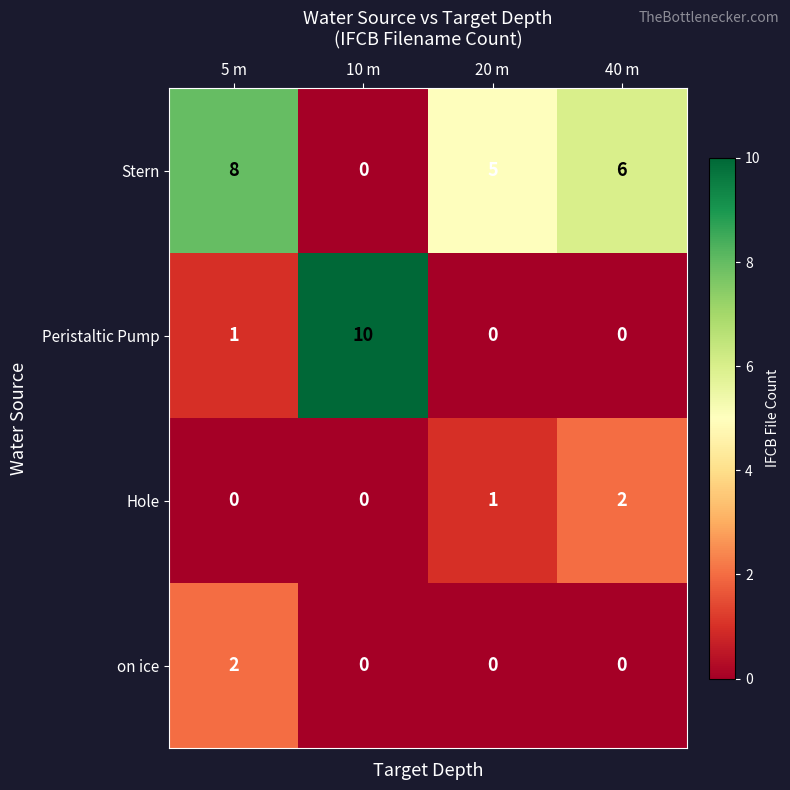

What is the total value across all series at 5 m?

11